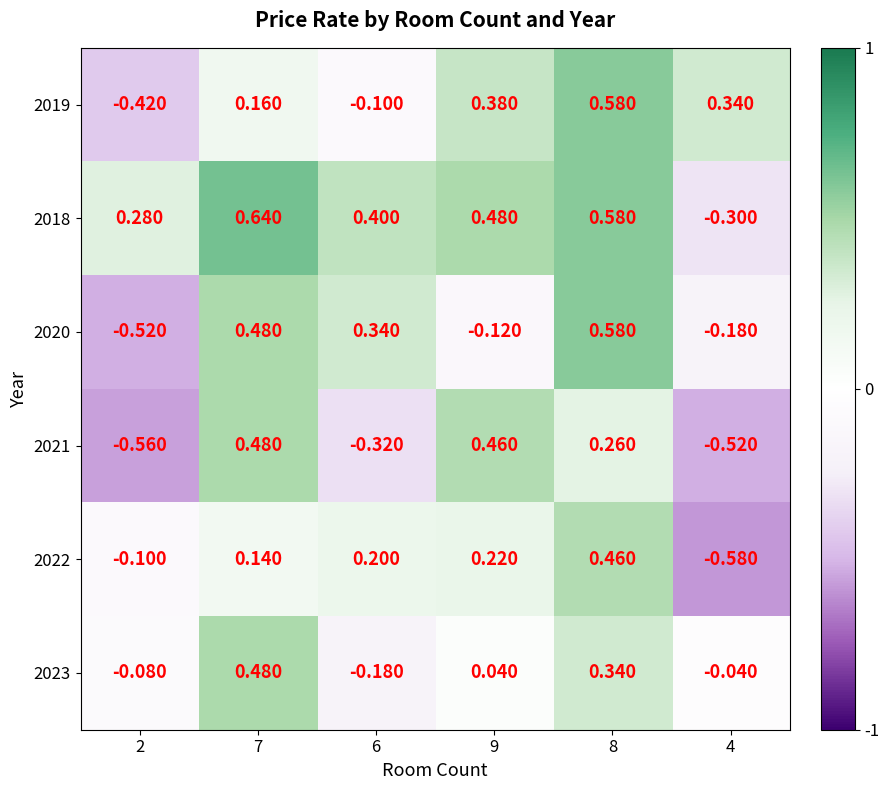

Is the value of 2021 at 4 greater than the value of 2020 at 9?

No